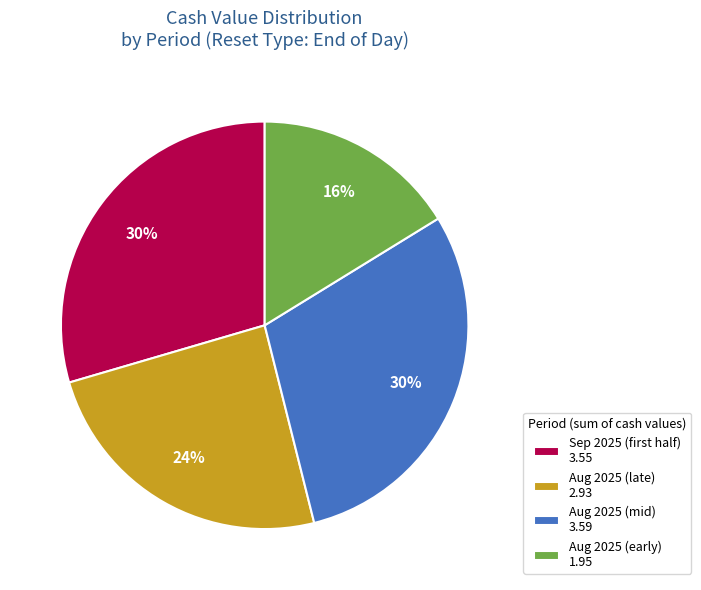

Is it true that Aug 2025 (mid) 3.59 is 30% of the pie?

True